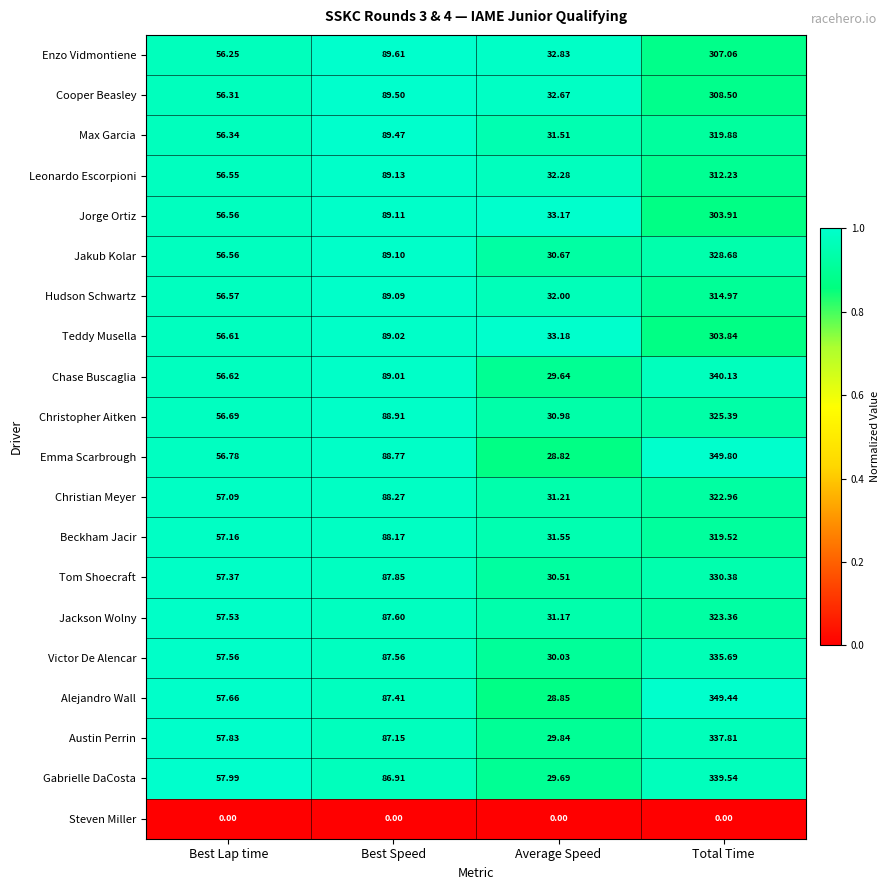

Between Best Lap time and Best Speed, which series saw the biggest shift?

Enzo Vidmontiene